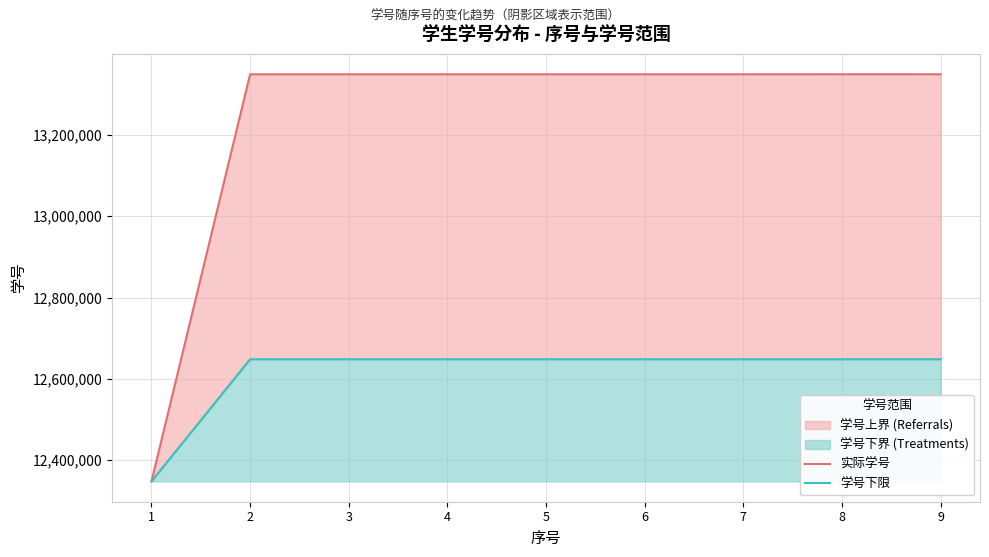

The value of 学号下限 at 2 is 12648365.1. True or false?

True